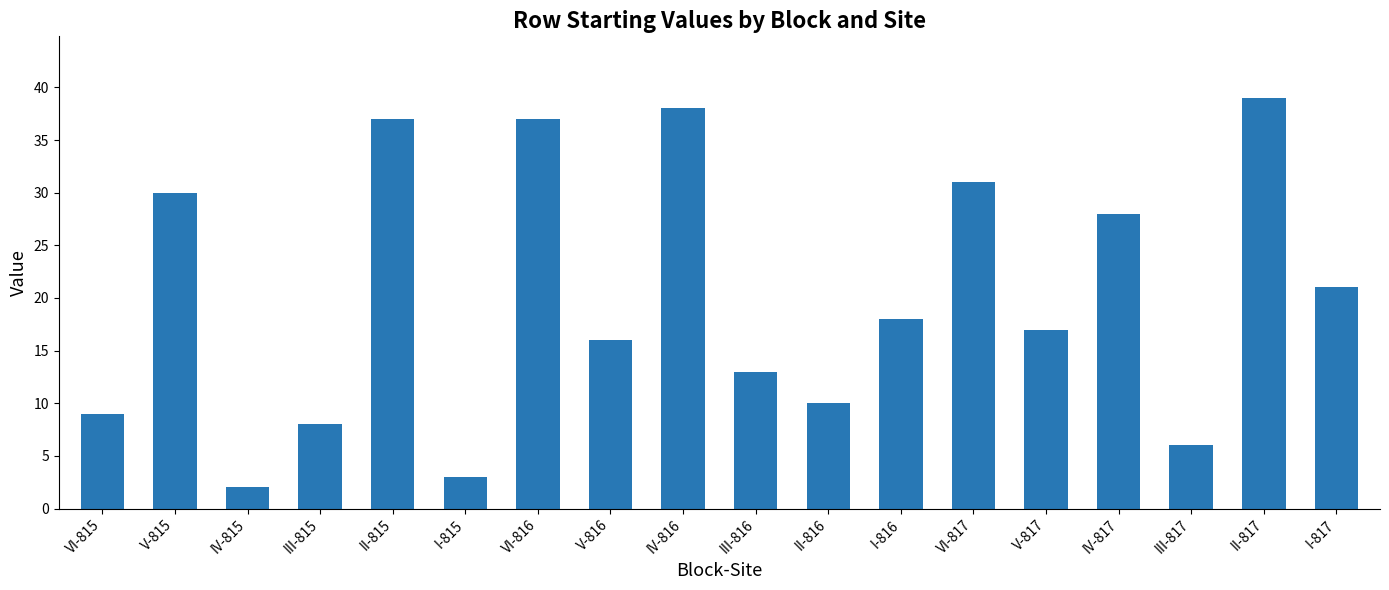

What position from the right is VI-816?

12